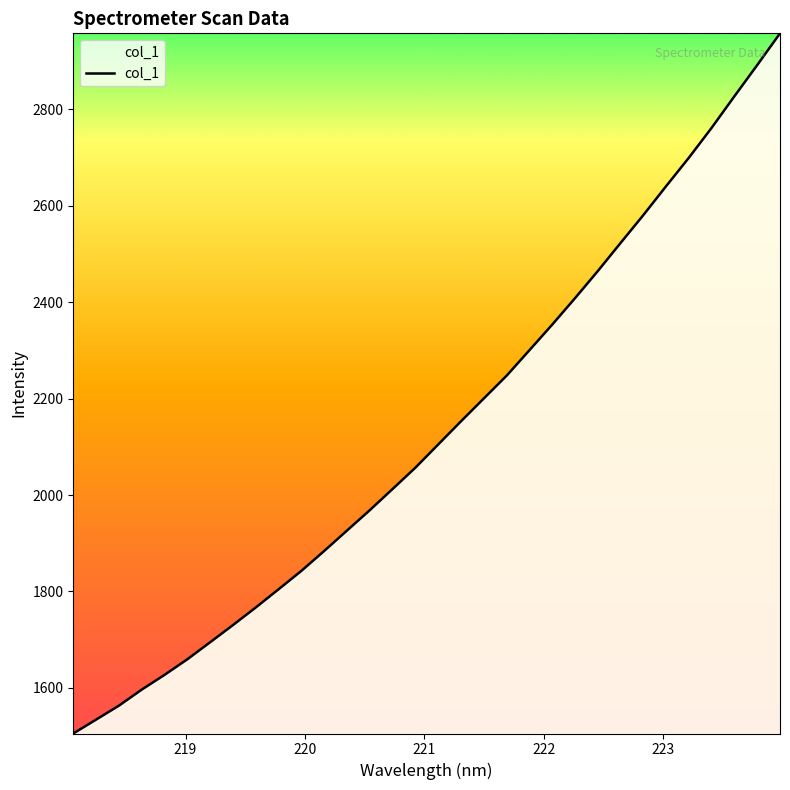

What is the minimum value shown in the chart?

1505.2